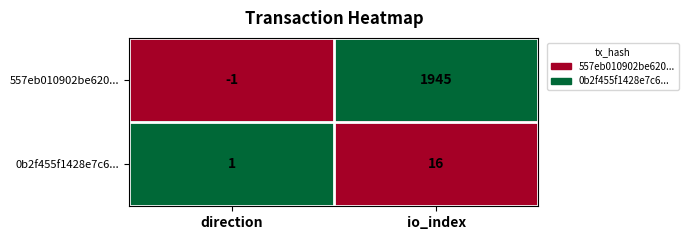

How many distinct data groups are displayed?

2